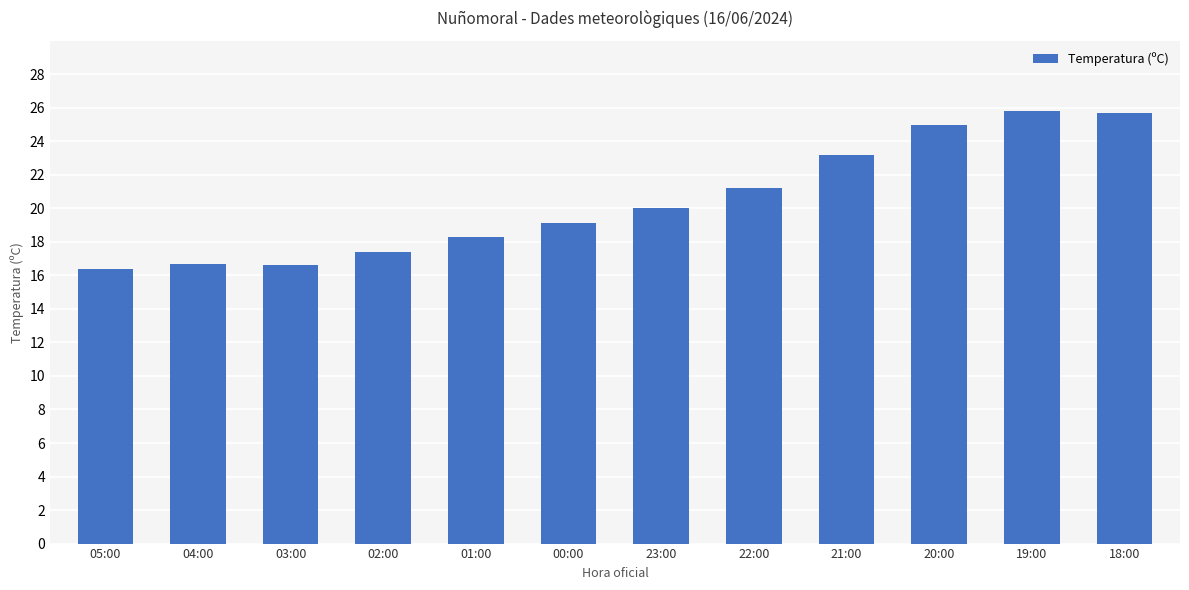

What is the label of the 11th bar from the left?

19:00